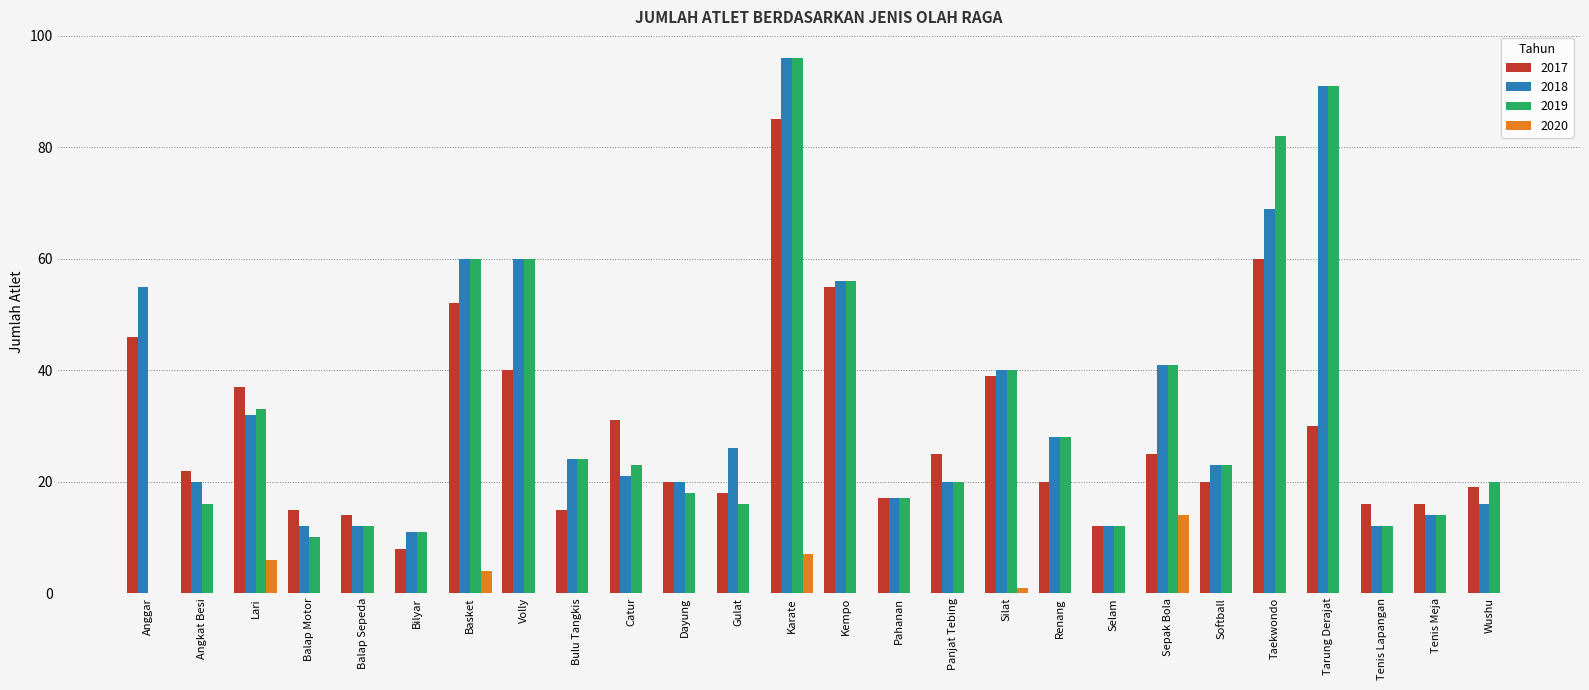

The 2019 series shows 5 at Angkat Besi. True or false?

False